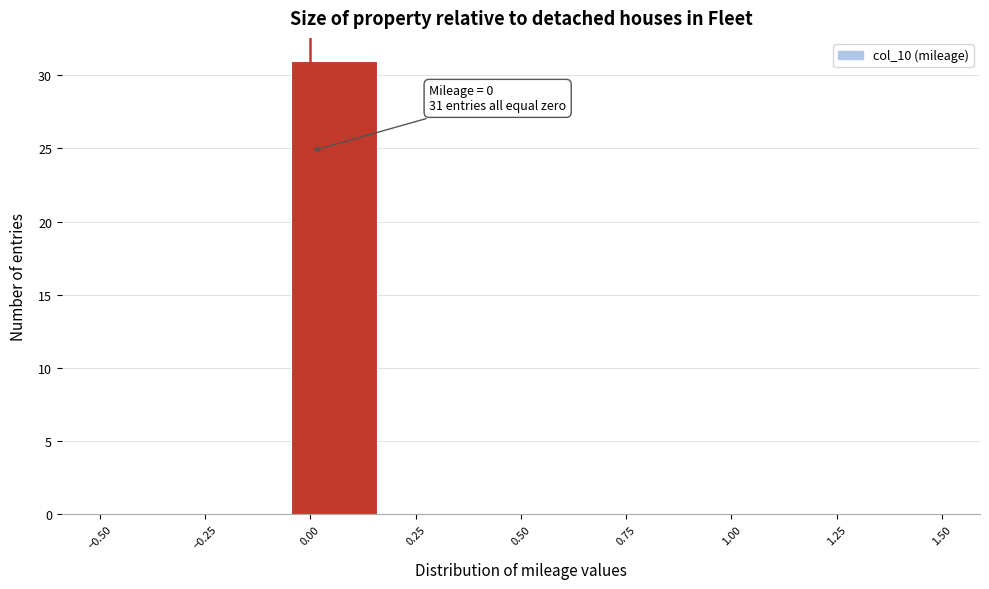

Over which range of the x-axis is the bar tallest?

-0.05 to 0.15